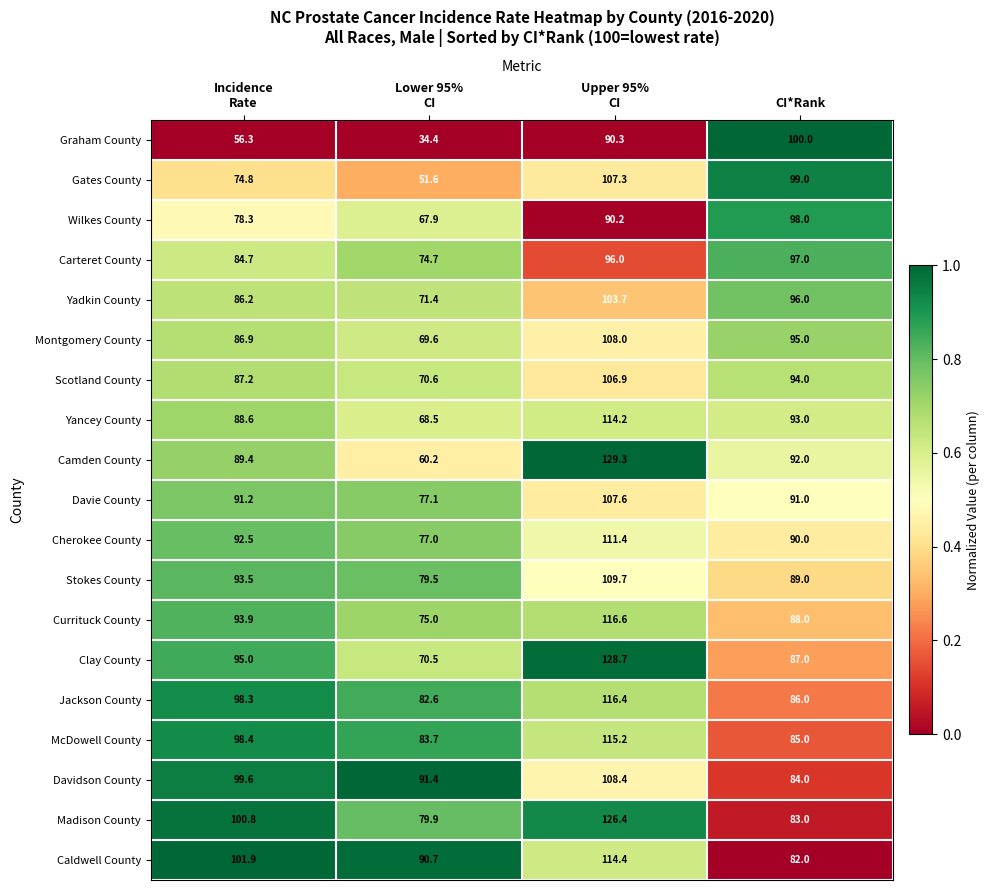

Which series has the widest spread of values?

Camden County